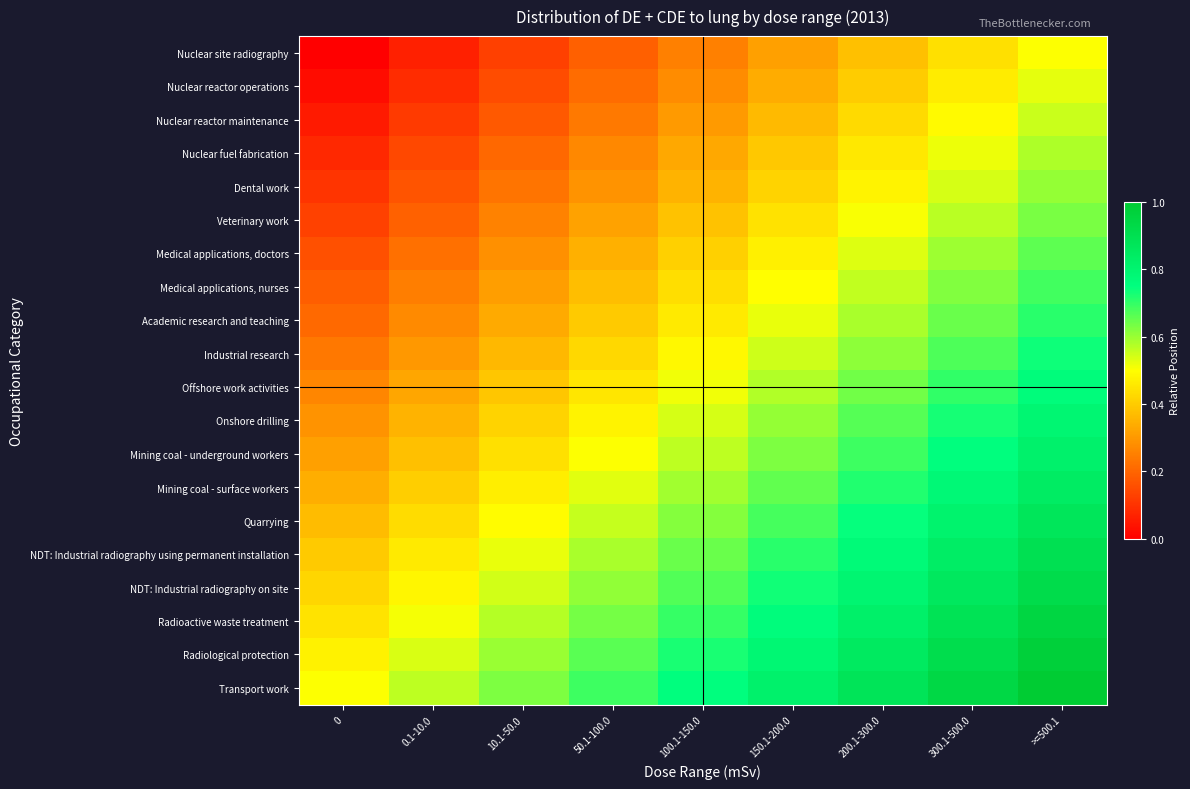

Rank the series at 300.1-500.0 from highest to lowest value.

Transport work, Radiological protection, Radioactive waste treatment, NDT: Industrial radiography on site, NDT: Industrial radiography using permanent installation, Quarrying, Mining coal - surface workers, Mining coal - underground workers, Onshore drilling, Offshore work activities, Industrial research, Academic research and teaching, Medical applications, nurses, Medical applications, doctors, Veterinary work, Dental work, Nuclear fuel fabrication, Nuclear reactor maintenance, Nuclear reactor operations, Nuclear site radiography